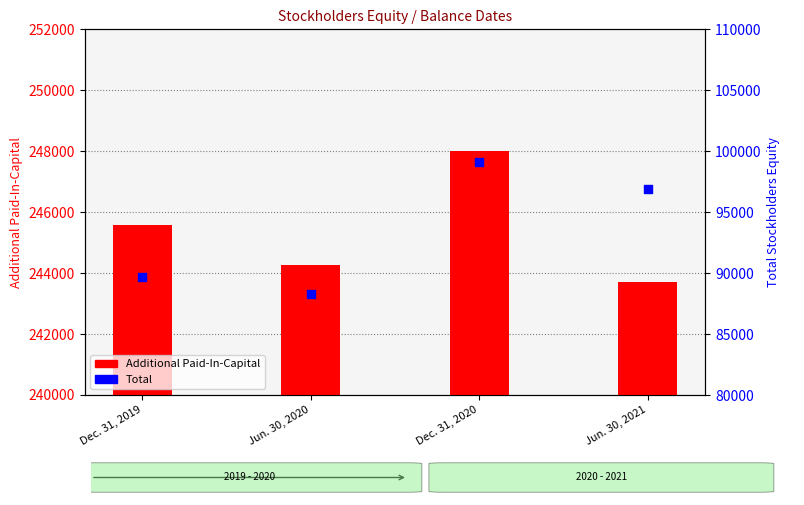

Is the value of Additional Paid-In-Capital at Dec. 31, 2020 greater than the value of Total at Jun. 30, 2020?

Yes